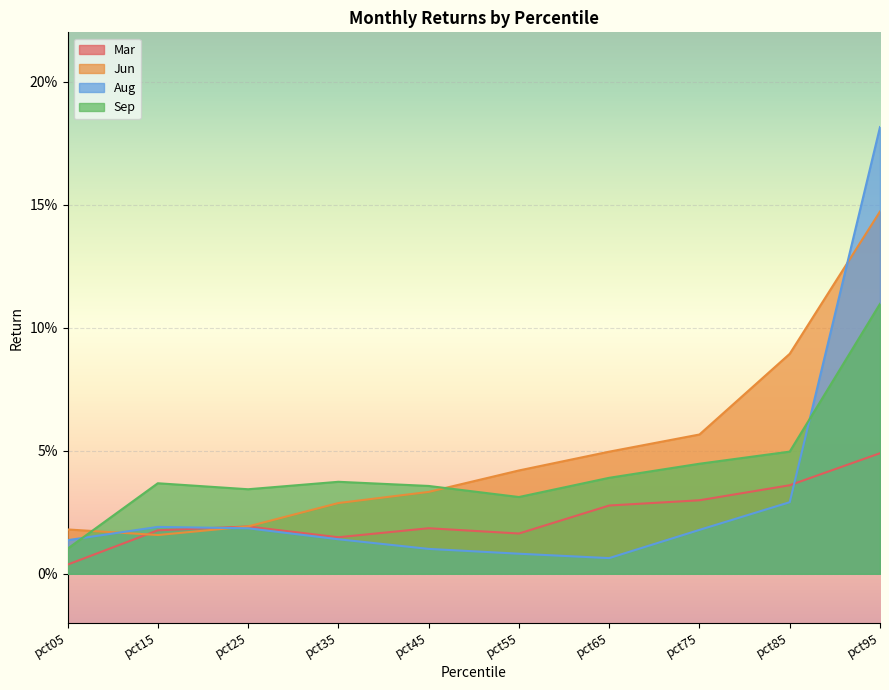

Which series ends up on top after the final intersection of Sep and Aug?

Aug